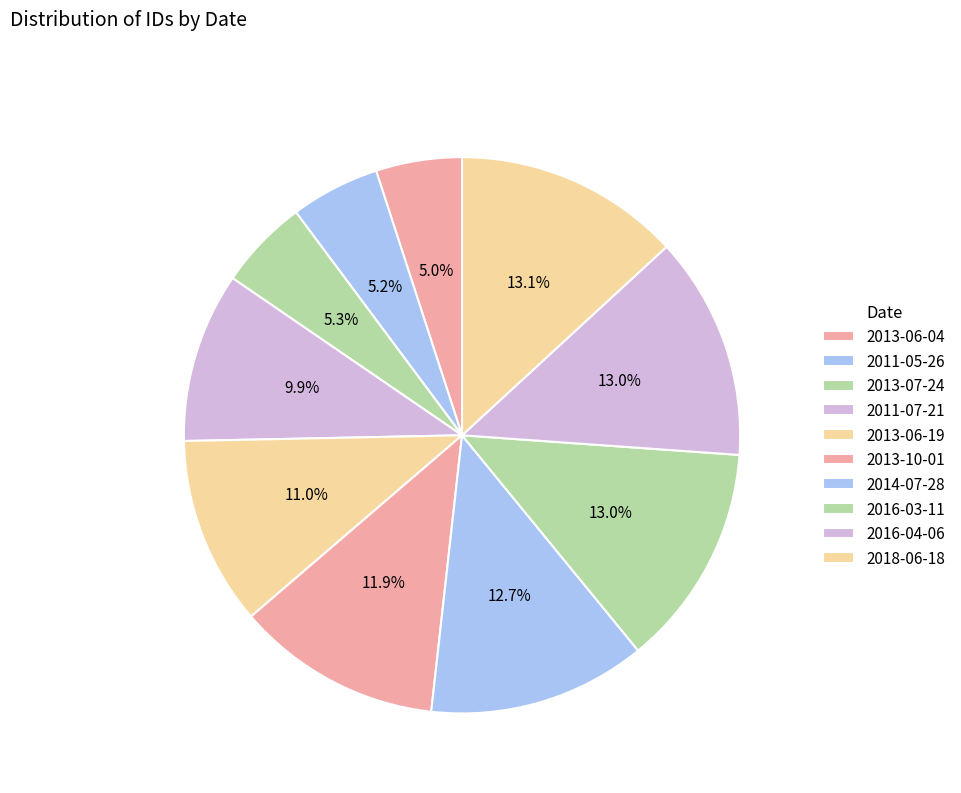

What is the smallest slice in the pie chart?

2013-06-04